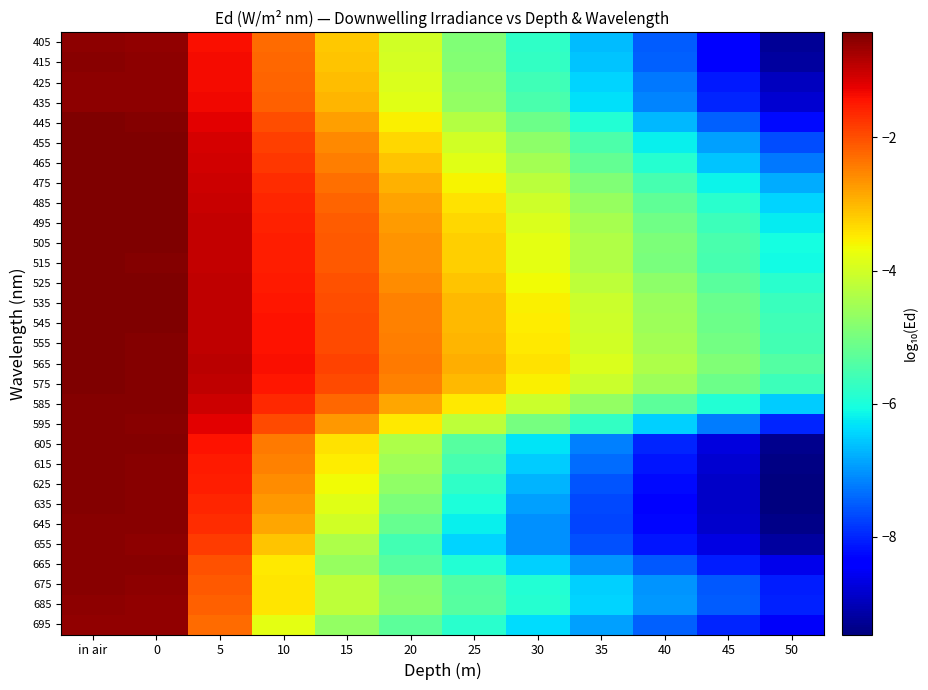

Reading left to right, extract all data points from this chart.

405: in air=-0.5	0=-0.6	5=-1.4	10=-2.3	15=-3.1	20=-4.0	25=-4.9	30=-5.8	35=-6.6	40=-7.5	45=-8.4	50=-9.3
415: in air=-0.5	0=-0.5	5=-1.4	10=-2.2	15=-3.1	20=-4.0	25=-4.9	30=-5.7	35=-6.6	40=-7.5	45=-8.3	50=-9.2
425: in air=-0.5	0=-0.6	5=-1.4	10=-2.2	15=-3.0	20=-3.9	25=-4.7	30=-5.6	35=-6.4	40=-7.3	45=-8.1	50=-9.0
435: in air=-0.5	0=-0.5	5=-1.3	10=-2.2	15=-3.0	20=-3.8	25=-4.7	30=-5.5	35=-6.3	40=-7.2	45=-8.0	50=-8.8
445: in air=-0.5	0=-0.5	5=-1.2	10=-2.0	15=-2.8	20=-3.6	25=-4.3	30=-5.1	35=-5.9	40=-6.7	45=-7.5	50=-8.2
455: in air=-0.4	0=-0.4	5=-1.1	10=-1.8	15=-2.6	20=-3.3	25=-4.0	30=-4.7	35=-5.5	40=-6.2	45=-6.9	50=-7.6
465: in air=-0.4	0=-0.4	5=-1.1	10=-1.8	15=-2.5	20=-3.1	25=-3.8	30=-4.5	35=-5.2	40=-5.9	45=-6.6	50=-7.3
475: in air=-0.4	0=-0.4	5=-1.0	10=-1.7	15=-2.3	20=-3.0	25=-3.6	30=-4.2	35=-4.9	40=-5.5	45=-6.2	50=-6.8
485: in air=-0.4	0=-0.4	5=-1.0	10=-1.6	15=-2.2	20=-2.8	25=-3.4	30=-4.0	35=-4.6	40=-5.2	45=-5.8	50=-6.5
495: in air=-0.4	0=-0.4	5=-1.0	10=-1.6	15=-2.1	20=-2.7	25=-3.3	30=-3.9	35=-4.5	40=-5.1	45=-5.6	50=-6.2
505: in air=-0.4	0=-0.4	5=-1.0	10=-1.5	15=-2.1	20=-2.7	25=-3.2	30=-3.8	35=-4.4	40=-4.9	45=-5.5	50=-6.0
515: in air=-0.5	0=-0.5	5=-1.0	10=-1.5	15=-2.1	20=-2.7	25=-3.2	30=-3.8	35=-4.4	40=-4.9	45=-5.5	50=-6.1
525: in air=-0.4	0=-0.5	5=-1.0	10=-1.5	15=-2.0	20=-2.6	25=-3.1	30=-3.7	35=-4.2	40=-4.8	45=-5.3	50=-5.8
535: in air=-0.4	0=-0.5	5=-0.9	10=-1.5	15=-2.0	20=-2.5	25=-3.0	30=-3.6	35=-4.1	40=-4.6	45=-5.1	50=-5.7
545: in air=-0.4	0=-0.5	5=-0.9	10=-1.4	15=-2.0	20=-2.5	25=-3.0	30=-3.5	35=-4.0	40=-4.6	45=-5.1	50=-5.6
555: in air=-0.4	0=-0.5	5=-0.9	10=-1.4	15=-1.9	20=-2.5	25=-3.0	30=-3.5	35=-4.0	40=-4.5	45=-5.0	50=-5.5
565: in air=-0.5	0=-0.5	5=-0.9	10=-1.4	15=-1.9	20=-2.4	25=-2.9	30=-3.4	35=-3.9	40=-4.4	45=-4.9	50=-5.4
575: in air=-0.5	0=-0.5	5=-0.9	10=-1.5	15=-2.0	20=-2.5	25=-3.0	30=-3.5	35=-4.1	40=-4.6	45=-5.1	50=-5.6
585: in air=-0.5	0=-0.5	5=-1.0	10=-1.6	15=-2.2	20=-2.9	25=-3.5	30=-4.1	35=-4.7	40=-5.3	45=-5.9	50=-6.5
595: in air=-0.5	0=-0.5	5=-1.2	10=-2.0	15=-2.7	20=-3.5	25=-4.2	30=-5.0	35=-5.7	40=-6.5	45=-7.2	50=-8.0
605: in air=-0.5	0=-0.5	5=-1.4	10=-2.4	15=-3.4	20=-4.4	25=-5.4	30=-6.3	35=-7.2	40=-8.0	45=-8.7	50=-9.3
615: in air=-0.5	0=-0.5	5=-1.5	10=-2.5	15=-3.5	20=-4.5	25=-5.5	30=-6.5	35=-7.4	40=-8.1	45=-8.8	50=-9.4
625: in air=-0.5	0=-0.5	5=-1.5	10=-2.6	15=-3.7	20=-4.7	25=-5.8	30=-6.7	35=-7.6	40=-8.3	45=-8.9	50=-9.5
635: in air=-0.5	0=-0.5	5=-1.6	10=-2.7	15=-3.8	20=-4.9	25=-6.0	30=-6.9	35=-7.7	40=-8.3	45=-8.9	50=-9.4
645: in air=-0.5	0=-0.5	5=-1.7	10=-2.8	15=-4.0	20=-5.2	25=-6.2	30=-7.1	35=-7.7	40=-8.3	45=-8.8	50=-9.4
655: in air=-0.5	0=-0.5	5=-1.8	10=-3.1	15=-4.4	20=-5.6	25=-6.4	30=-7.1	35=-7.6	40=-8.2	45=-8.7	50=-9.2
665: in air=-0.5	0=-0.5	5=-2.0	10=-3.5	15=-4.6	20=-5.4	25=-5.9	30=-6.5	35=-7.0	40=-7.5	45=-8.1	50=-8.6
675: in air=-0.5	0=-0.5	5=-2.1	10=-3.4	15=-4.2	20=-4.8	25=-5.4	30=-5.9	35=-6.5	40=-7.0	45=-7.5	50=-8.1
685: in air=-0.5	0=-0.6	5=-2.2	10=-3.4	15=-4.2	20=-4.8	25=-5.4	30=-5.9	35=-6.4	40=-7.0	45=-7.5	50=-8.0
695: in air=-0.6	0=-0.6	5=-2.3	10=-3.8	15=-4.7	20=-5.3	25=-5.8	30=-6.4	35=-6.9	40=-7.5	45=-8.0	50=-8.5